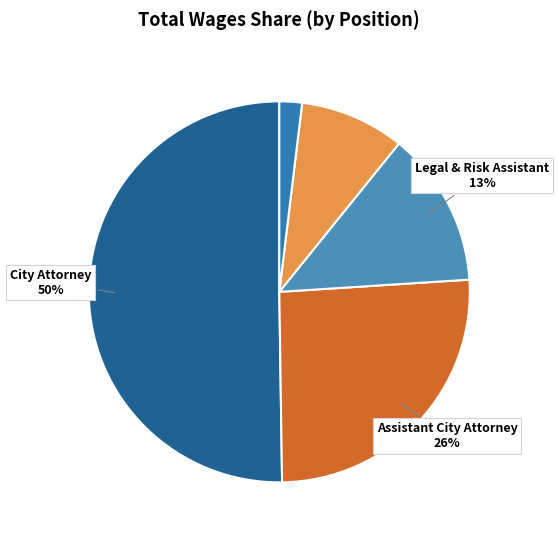

Rank the categories by value from highest to lowest.

City Attorney, Assistant City Attorney, Legal & Risk Assistant, Sr Admin Assistant, Office Assistant I Tier II